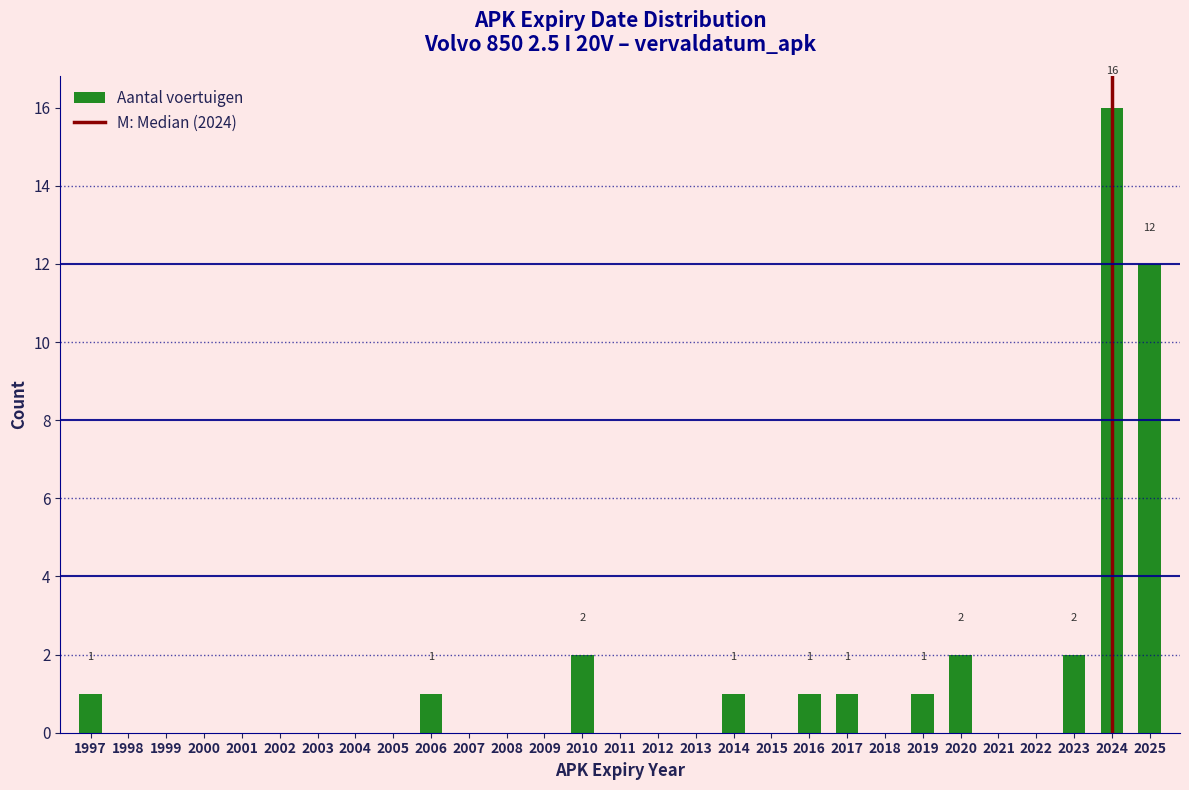

Reading right to left, list all the values displayed in this chart.

2025=12	2024=16	2023=2	2022=0	2021=0	2020=2	2019=1	2018=0	2017=1	2016=1	2015=0	2014=1	2013=0	2012=0	2011=0	2010=2	2009=0	2008=0	2007=0	2006=1	2005=0	2004=0	2003=0	2002=0	2001=0	2000=0	1999=0	1998=0	1997=1